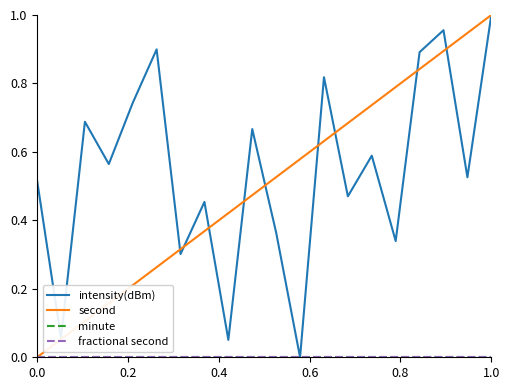

How many lines are shown in the chart?

4